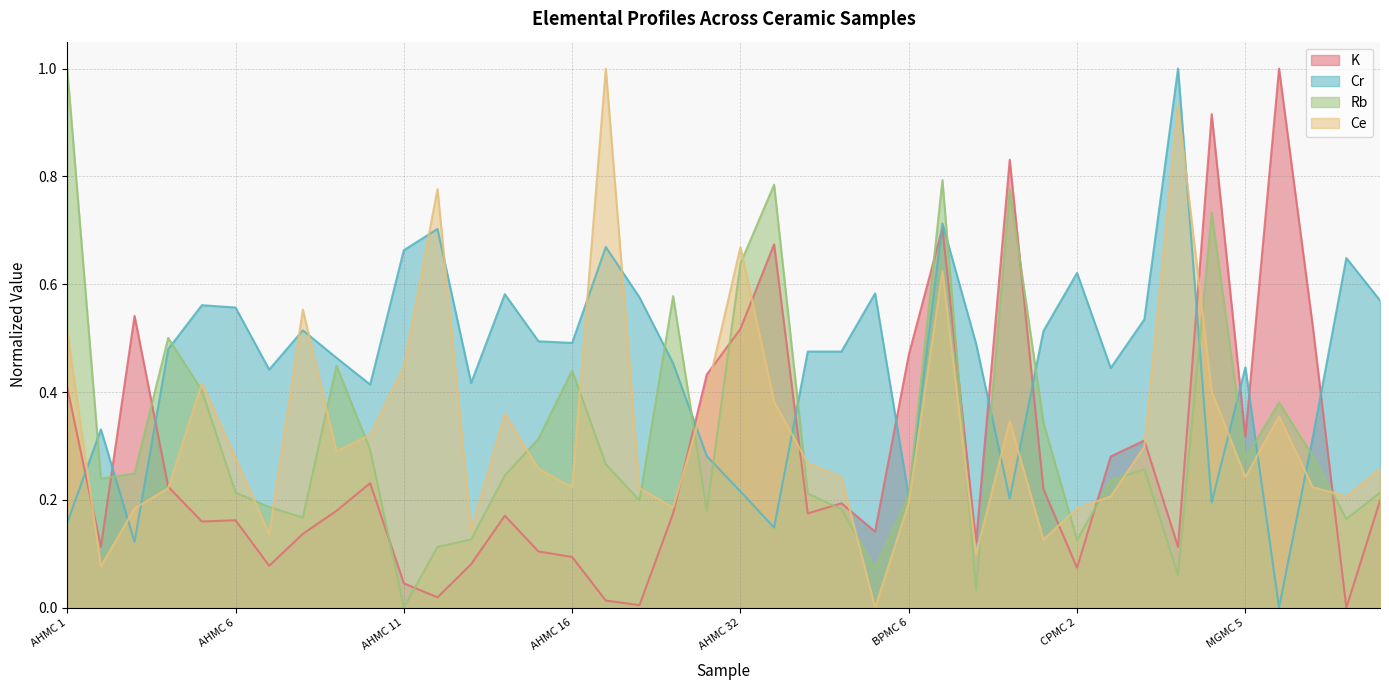

What is the maximum value for Rb?

1.0